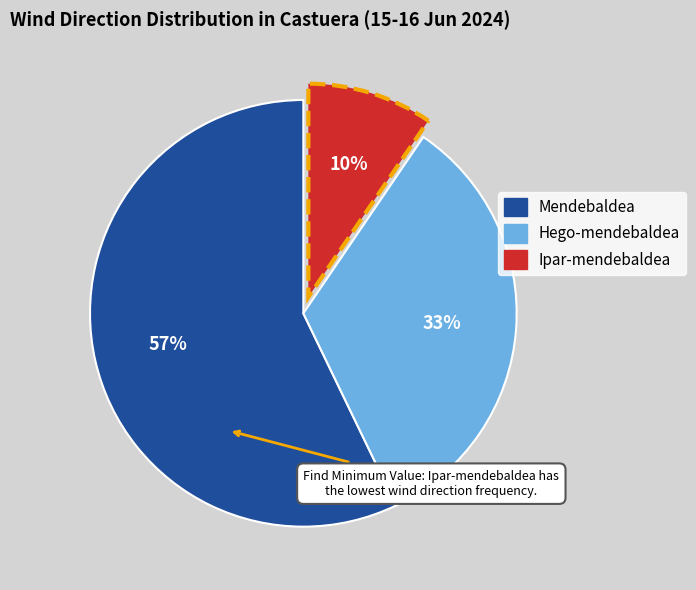

To the nearest percent, what is the average slice percentage?

33%